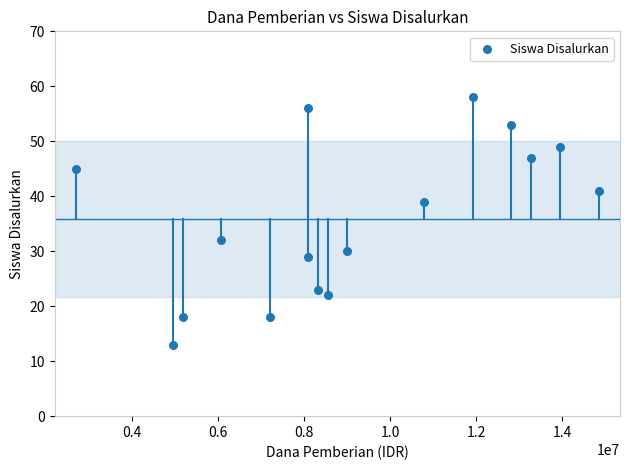

What Y value in the scatter plot is closest to 35?

32